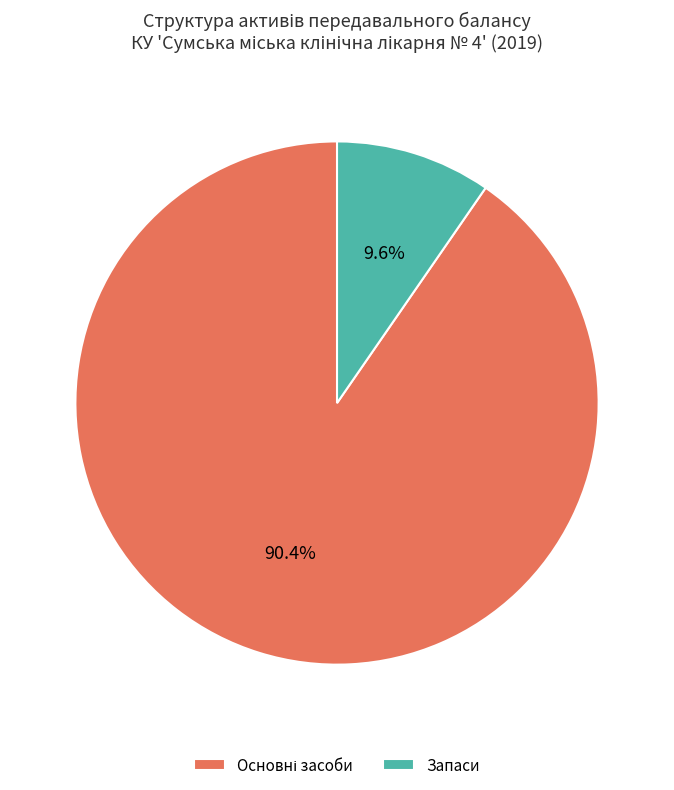

Count the number of slices in the pie.

2